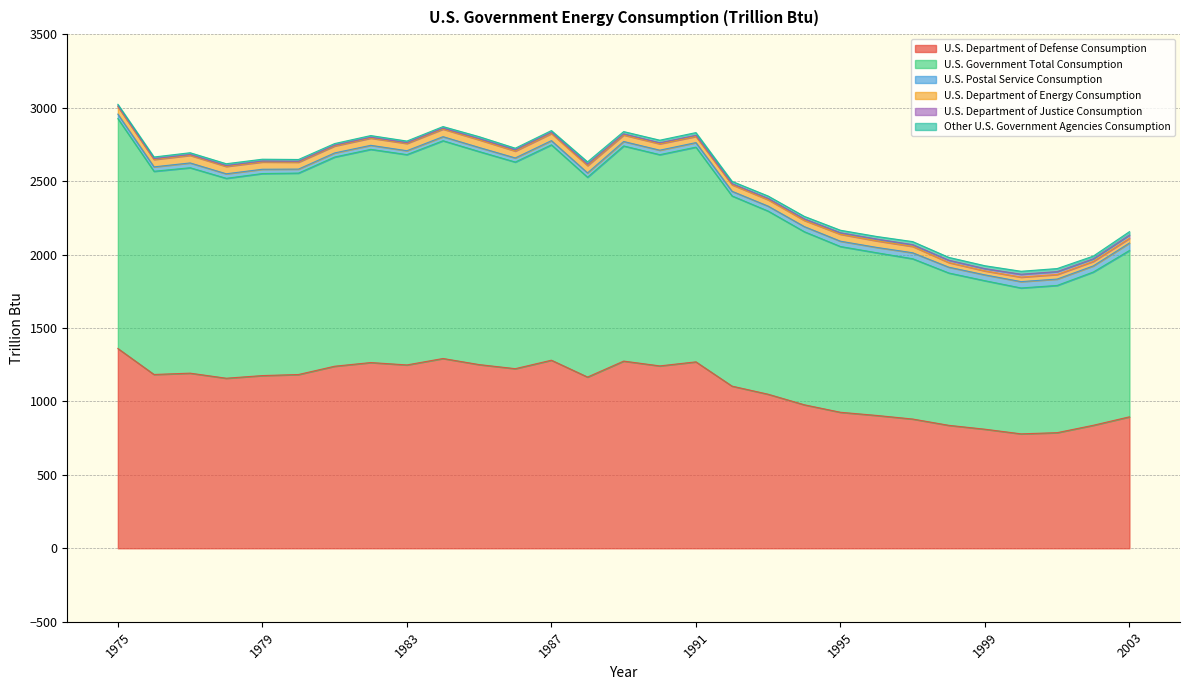

At how many categories does at least one series exceed 95?

29